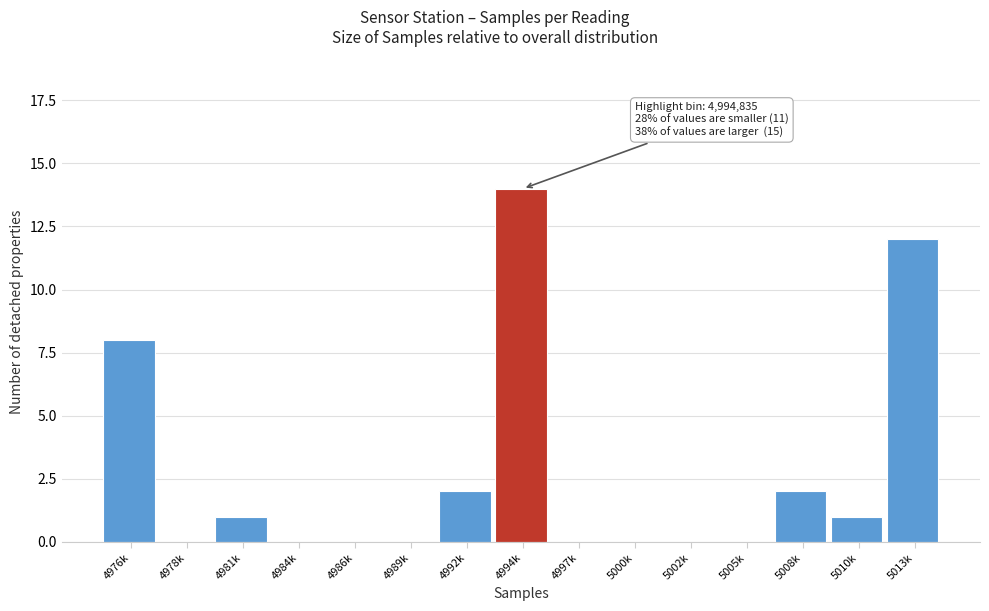

Reading left to right, list all the values displayed in this chart.

4976k=8	4978k=0	4981k=1	4984k=0	4986k=0	4989k=0	4992k=2	4994k=14	4997k=0	5000k=0	5002k=0	5005k=0	5008k=2	5010k=1	5013k=12